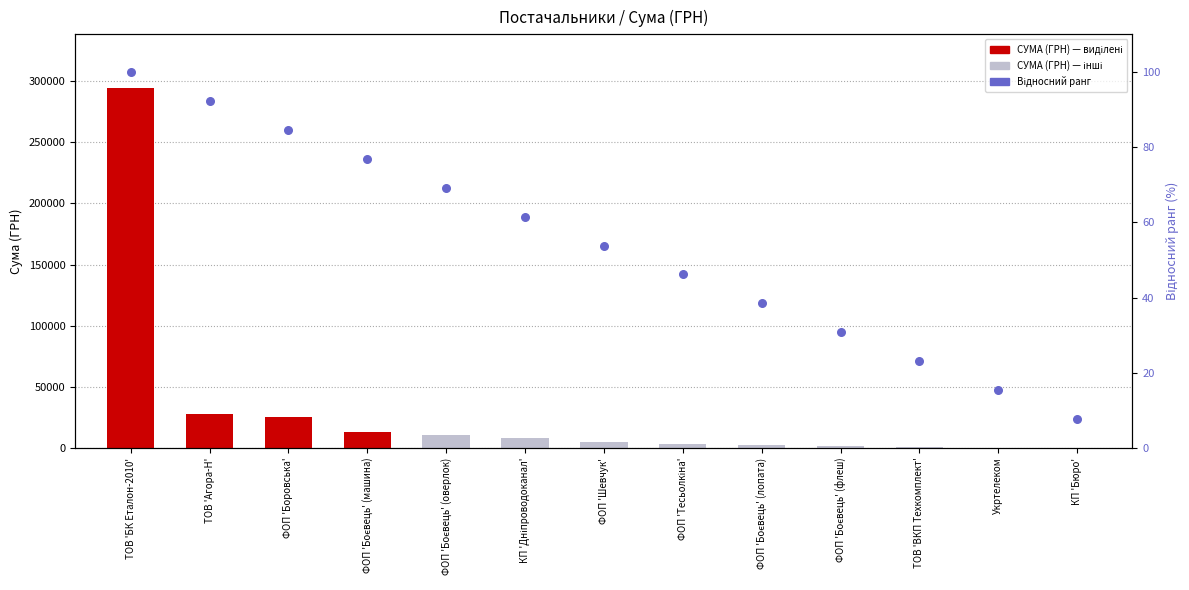

Which series contains the highest Y value?

СУМА (ГРН)